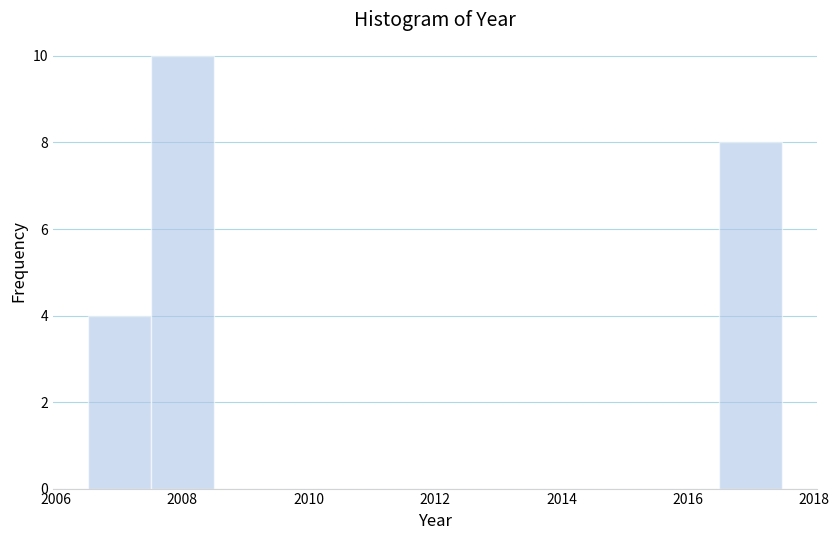

Over which range of the x-axis is the bar tallest?

2007.5 to 2008.5